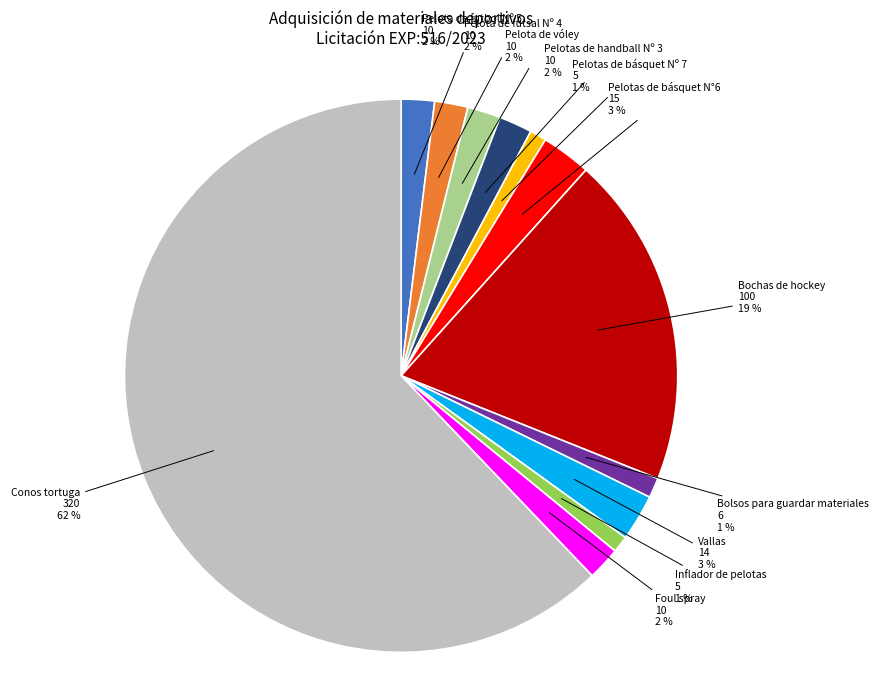

Does Pelota de futbol Nº 5 represent more than half of the total?

No